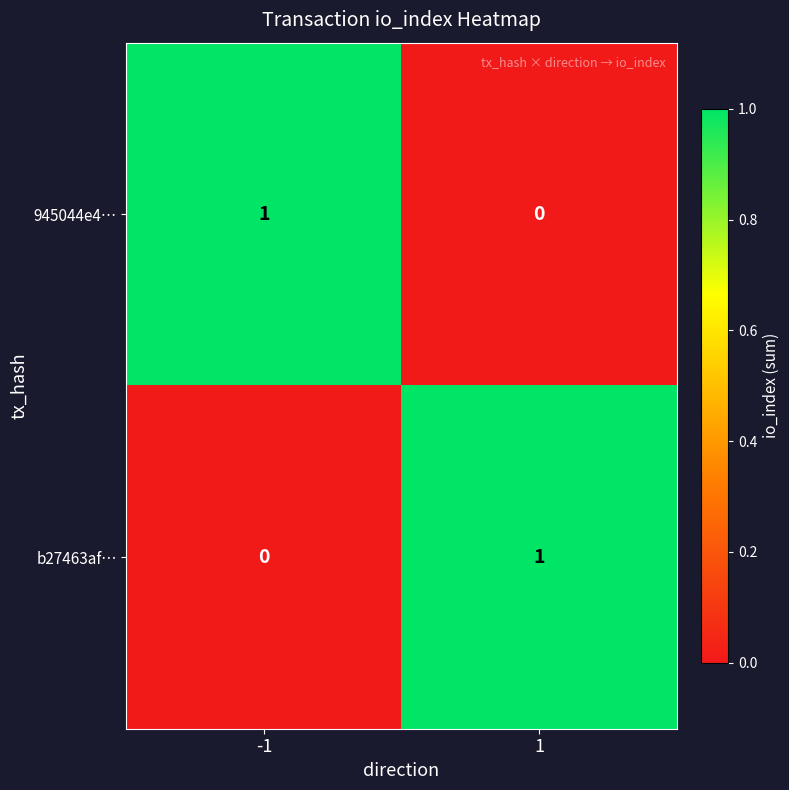

Is it true that 945044e4… equals 1 at -1?

True